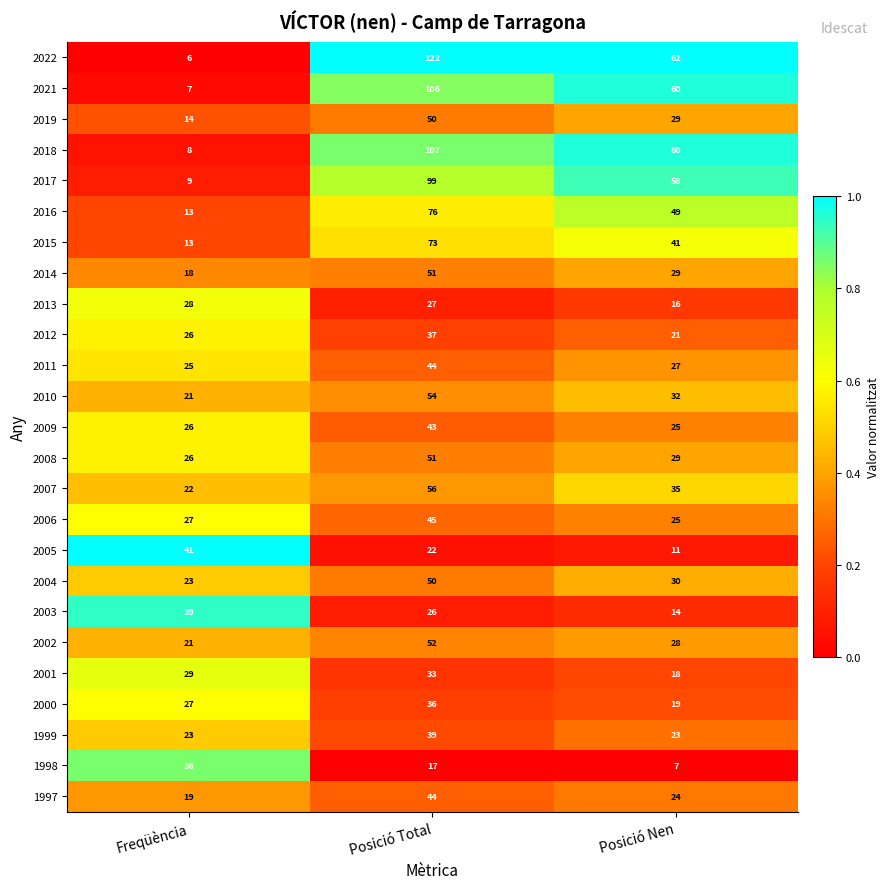

What is the spread (max minus min) of values at Freqüència?

35